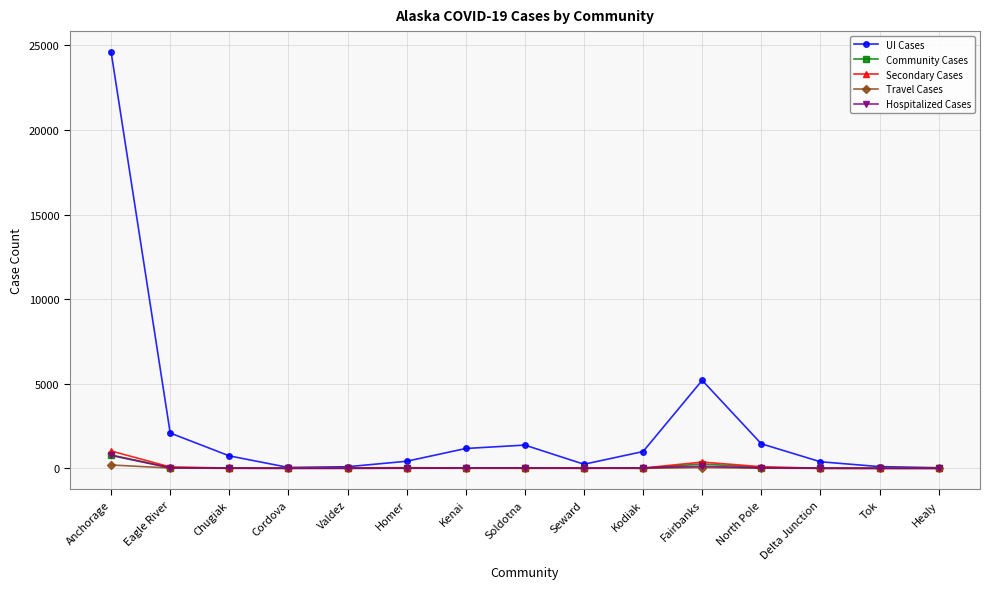

What is the label of the 1st point from the left?

Anchorage